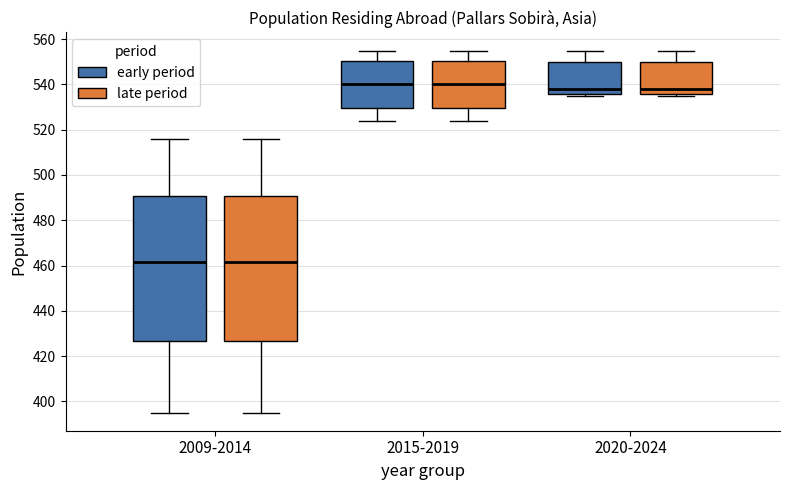

Where does the lower whisker of the box for 2009-2014 (late period) end on the y-axis? The values are not printed on the chart, so give them approximately, as read against the axis.

396